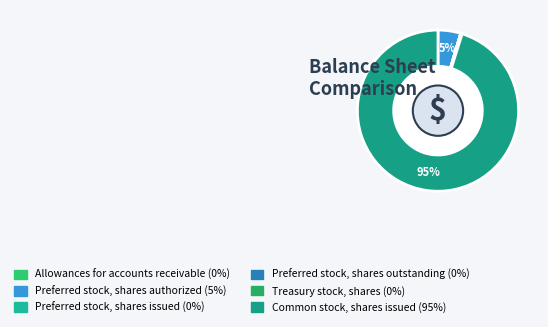

Count the number of slices in the pie.

6